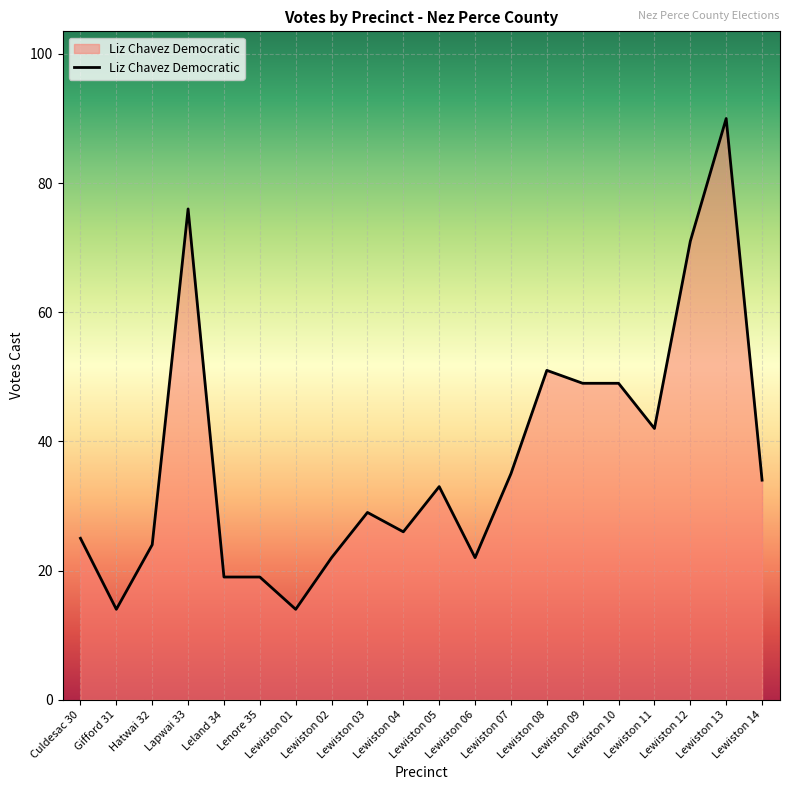

What is the average value?

37